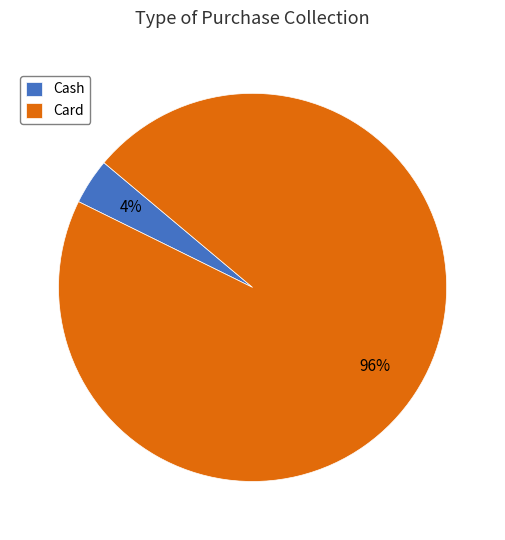

To the nearest percent, what is the combined percentage of Card and Cash?

100%